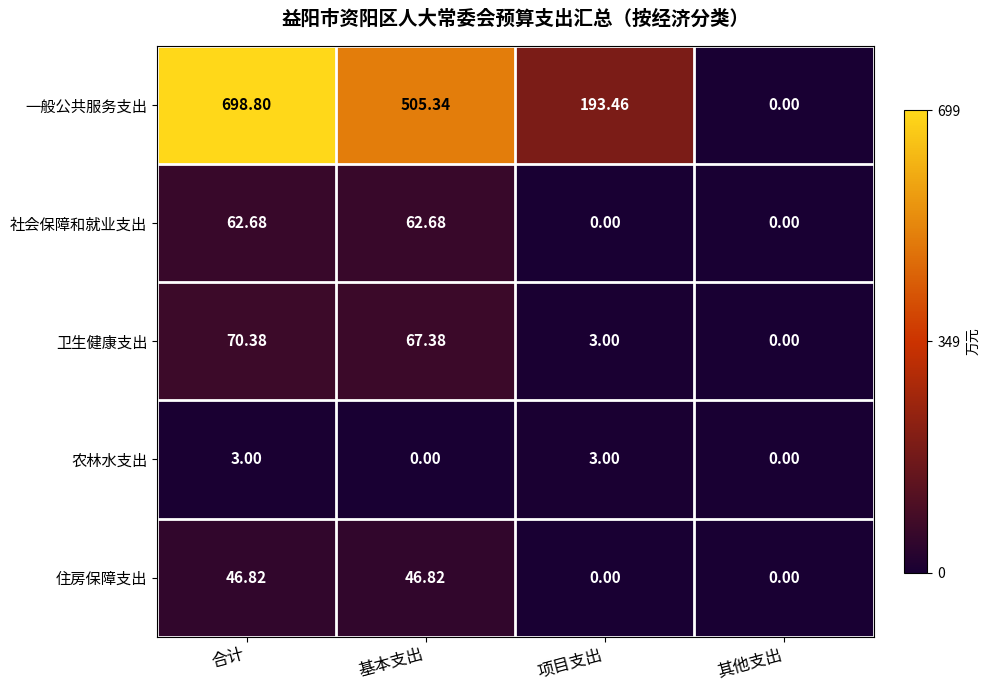

Where does the 一般公共服务支出 series first go above 505?

合计